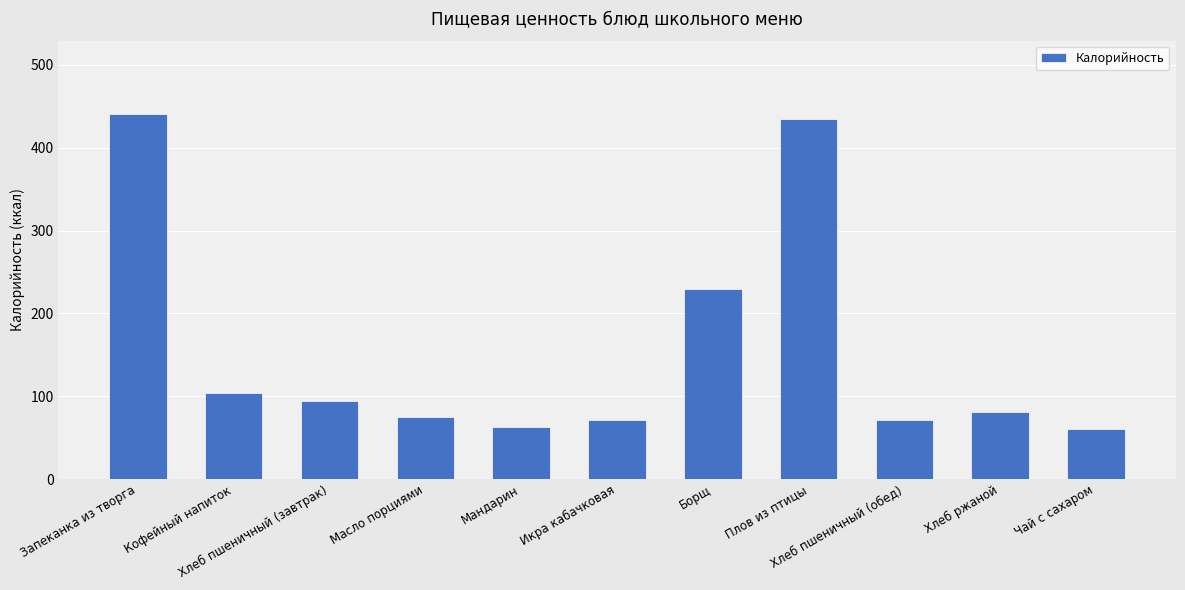

What is the average value?

156.9